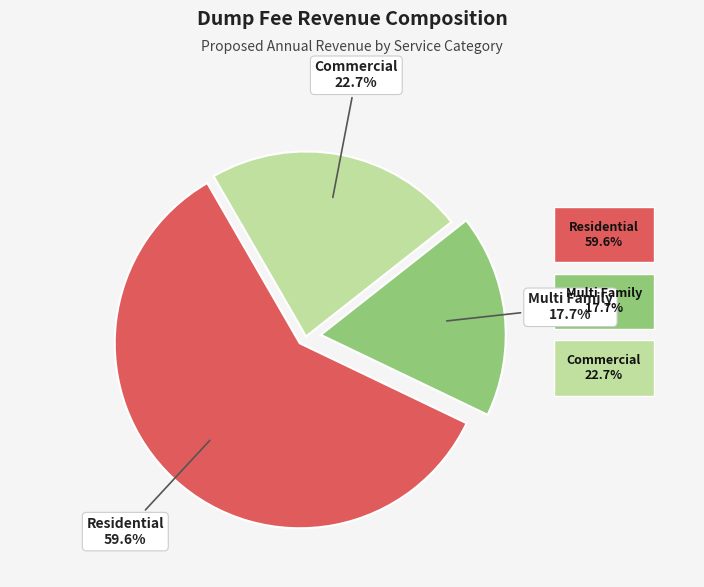

Count the number of slices in the pie.

3